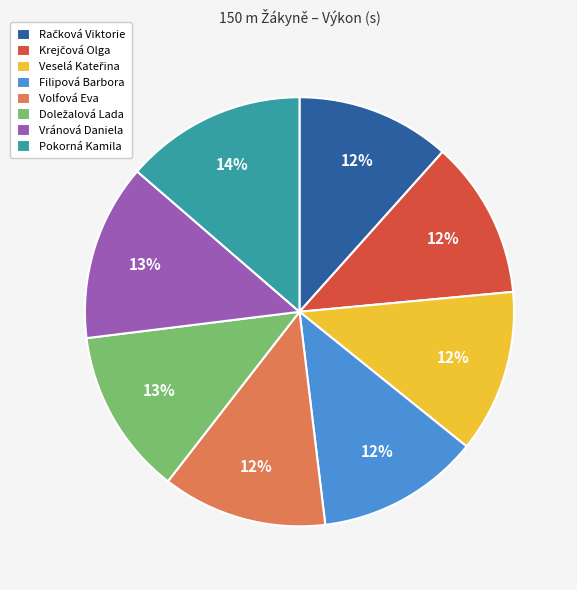

To the nearest percent, what percentage of the pie is Vránová Daniela?

13%